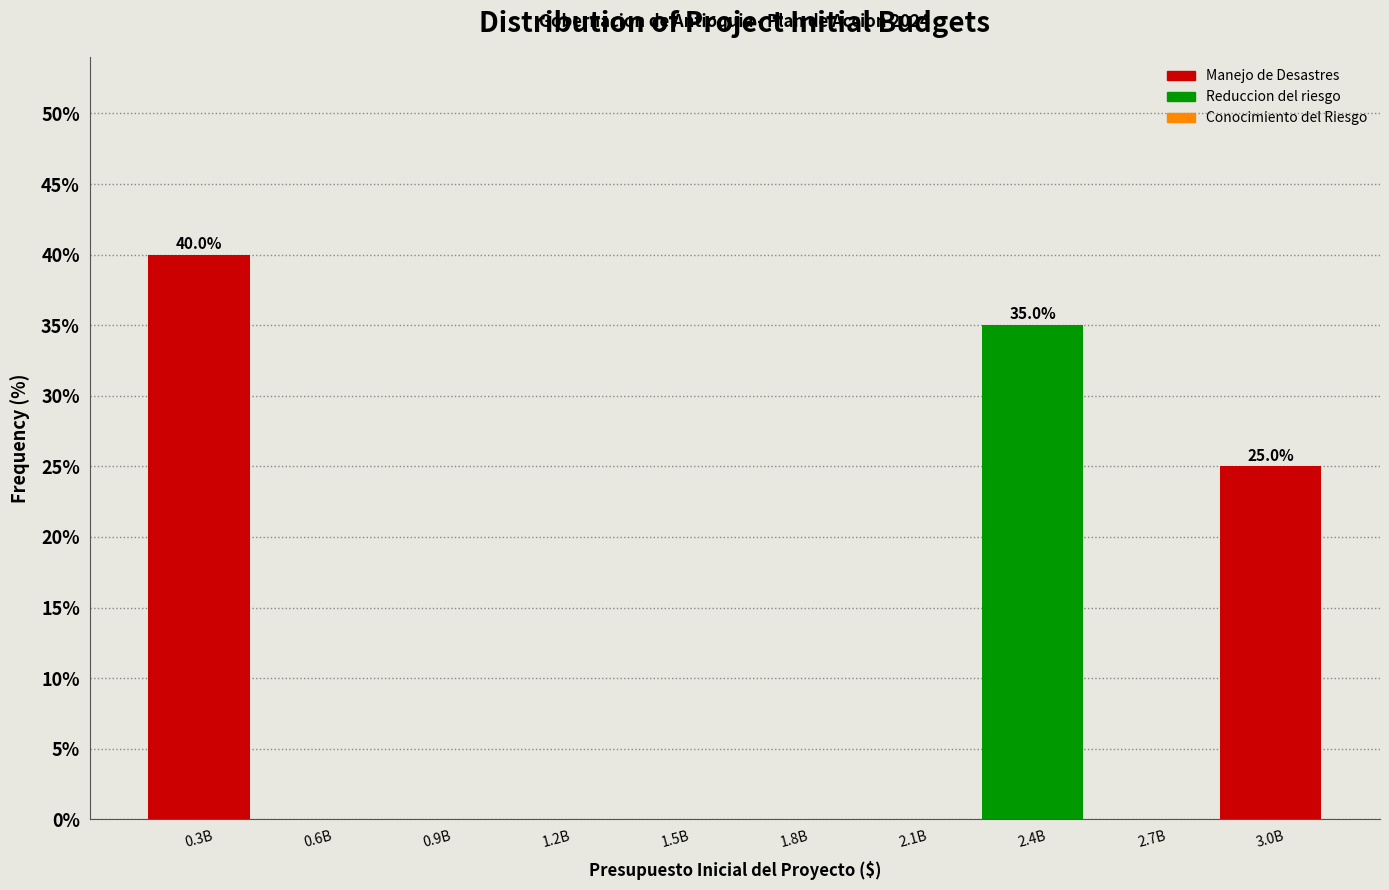

Reading left to right, transcribe all the data shown in this chart.

0.3B=40	0.6B=0	0.9B=0	1.2B=0	1.5B=0	1.8B=0	2.1B=0	2.4B=35	2.7B=0	3.0B=25